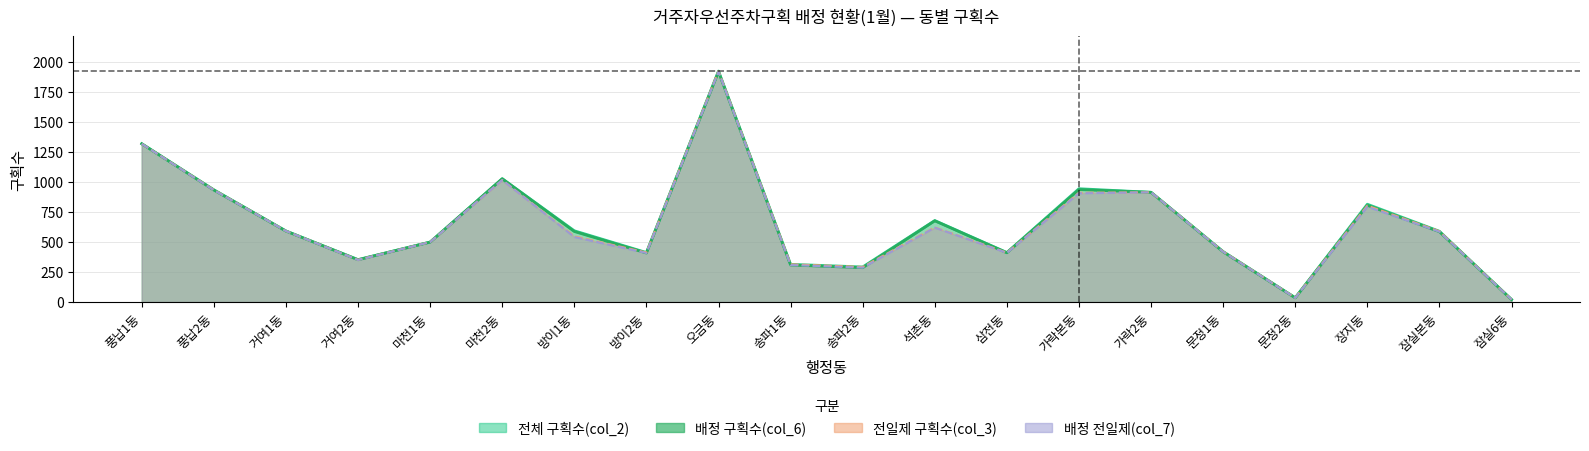

List the labels in order of 전일제 구획수(col_3) value, smallest first.

잠실6동, 문정2동, 송파2동, 송파1동, 거여2동, 삼전동, 방이2동, 문정1동, 마천1동, 방이1동, 잠실본동, 거여1동, 석촌동, 장지동, 가락본동, 가락2동, 풍납2동, 마천2동, 풍납1동, 오금동